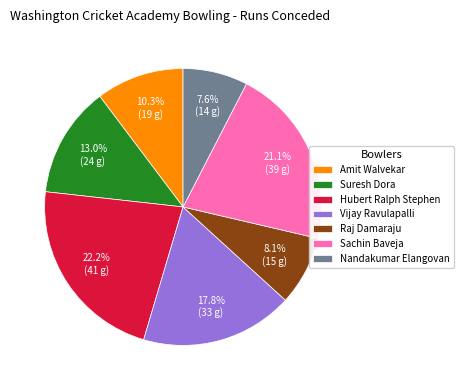

To the nearest percent, what percentage of the pie is Nandakumar Elangovan?

8%